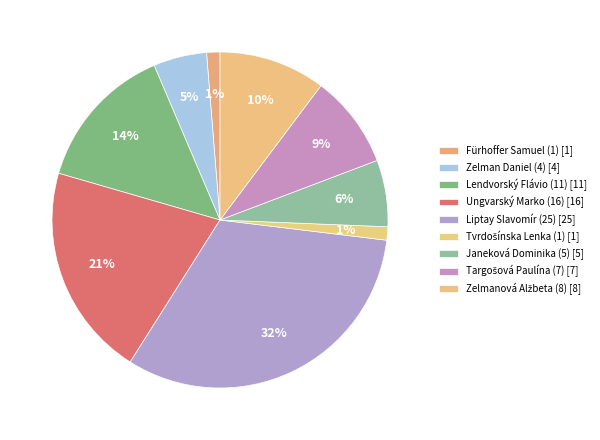

Does any single category account for the majority?

No